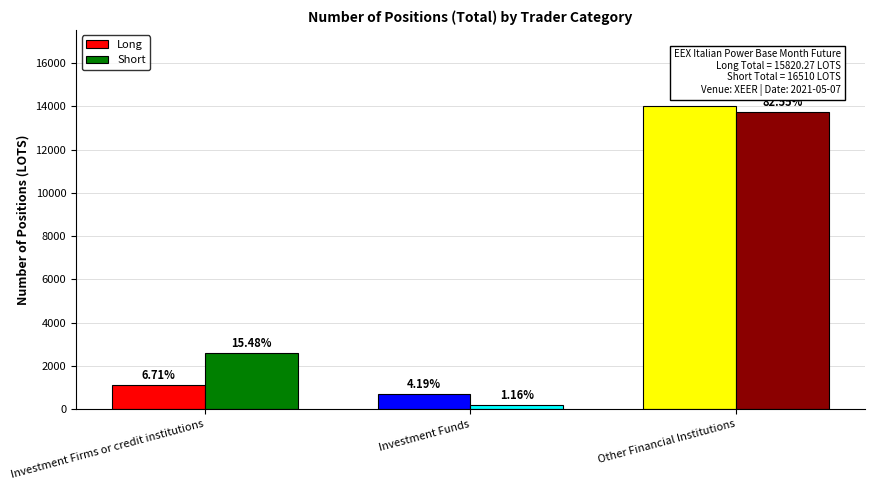

Rank the series by their average value, from highest to lowest.

Short, Long